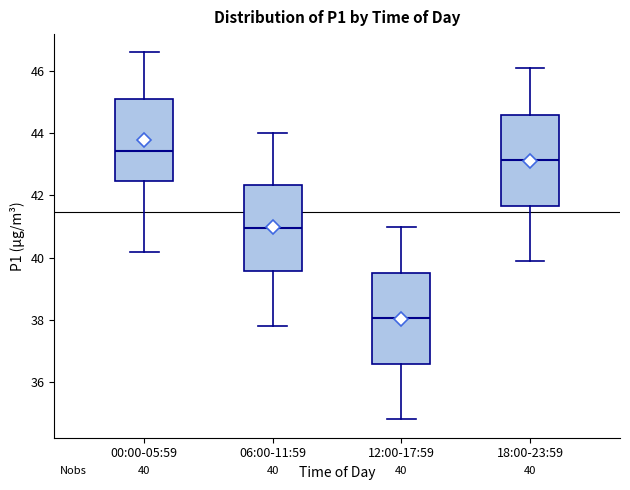

Which box has the highest median line?

00:00-05:59